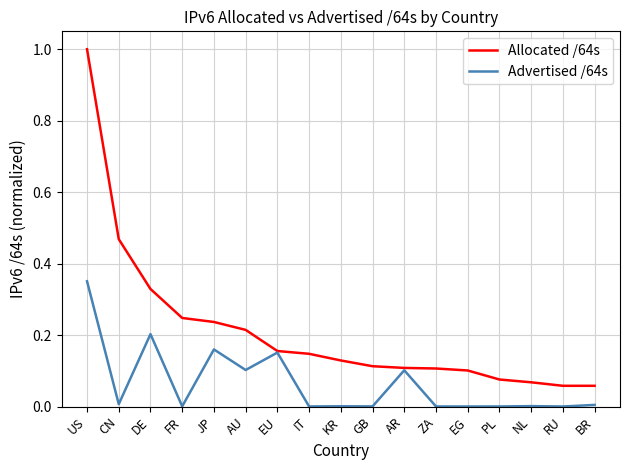

What is the sum of all Allocated /64s values?

3.6